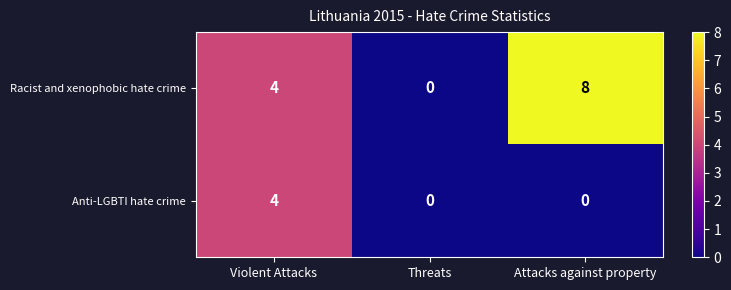

List the series in order of their overall mean, lowest first.

Anti-LGBTI hate crime, Racist and xenophobic hate crime